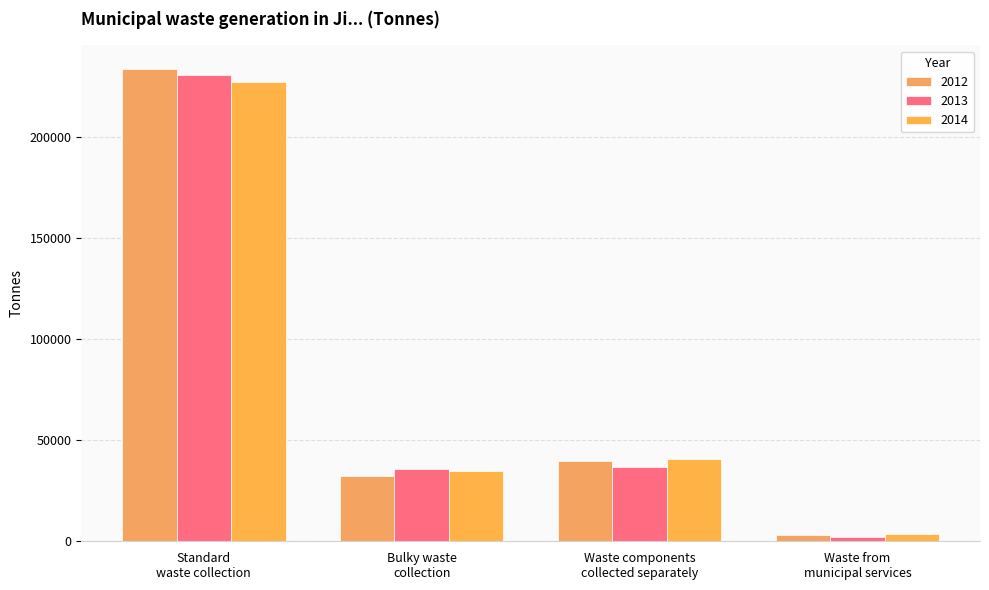

Which series has the widest spread of values?

2012